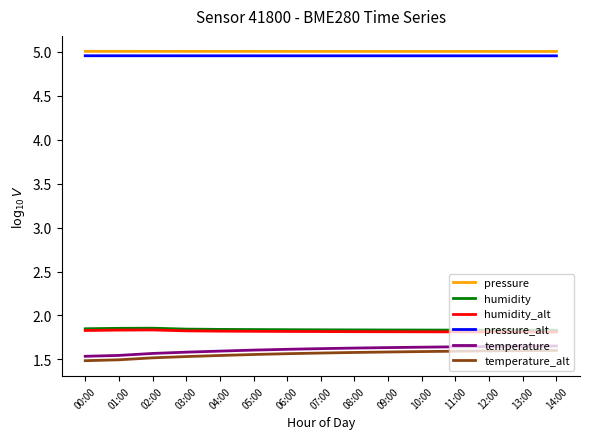

What position from the right is 03:00?

12